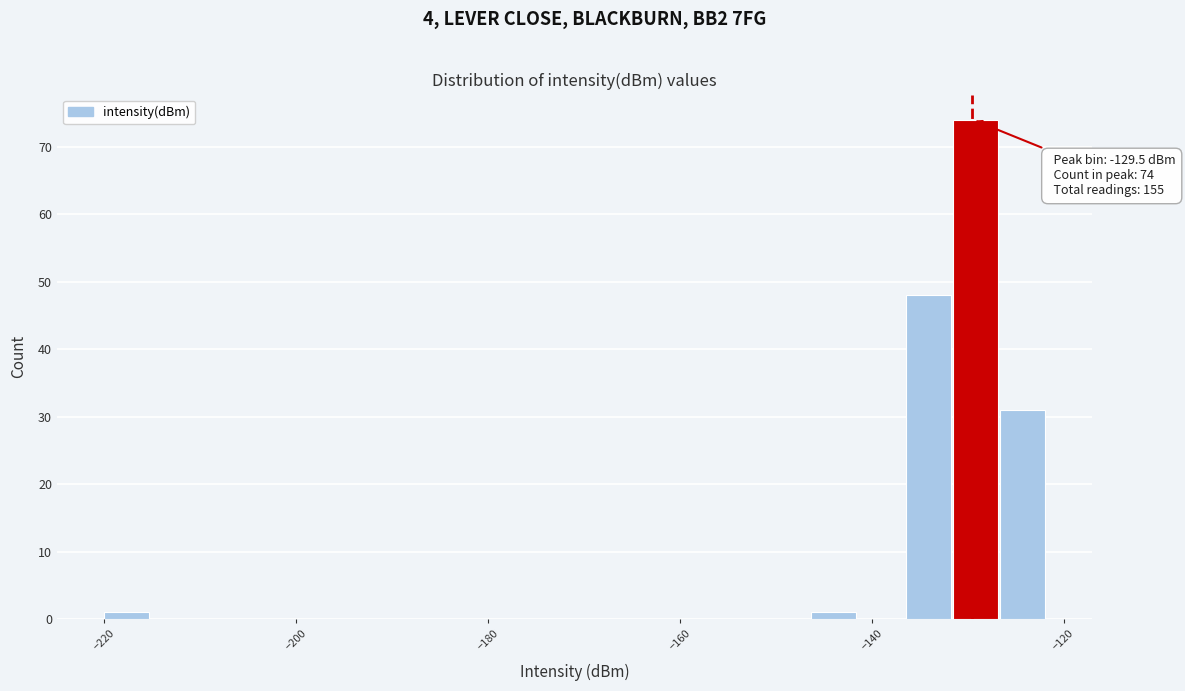

Read against the x-axis, roughly where is the centre of the tallest bar?

-130